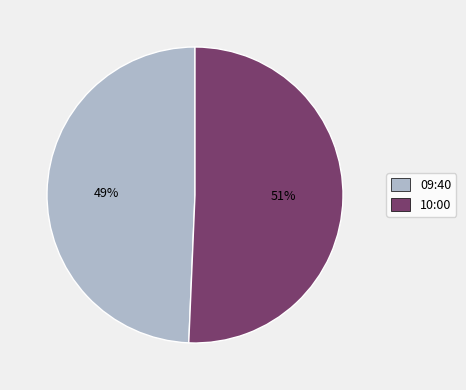

Do 09:40 and 10:00 together represent more than half of the pie?

Yes